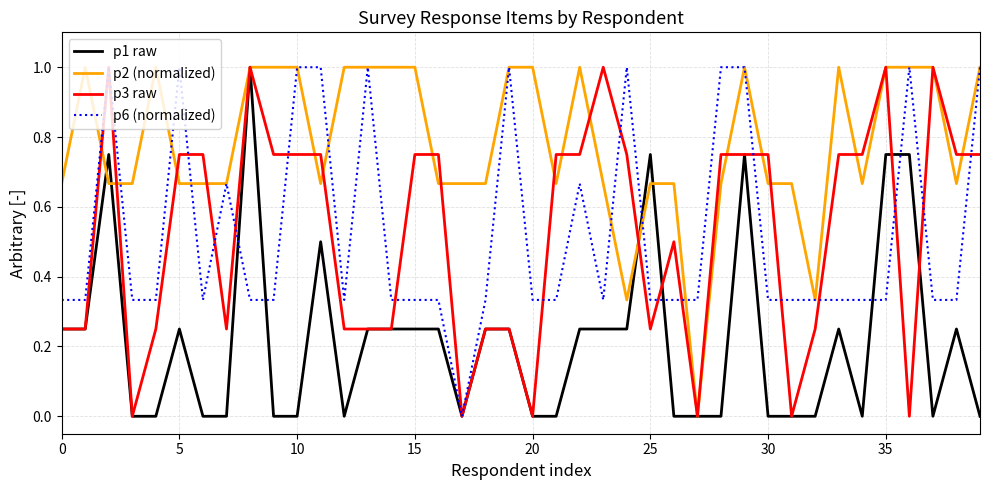

What is the average value of the p3 raw series?

0.5